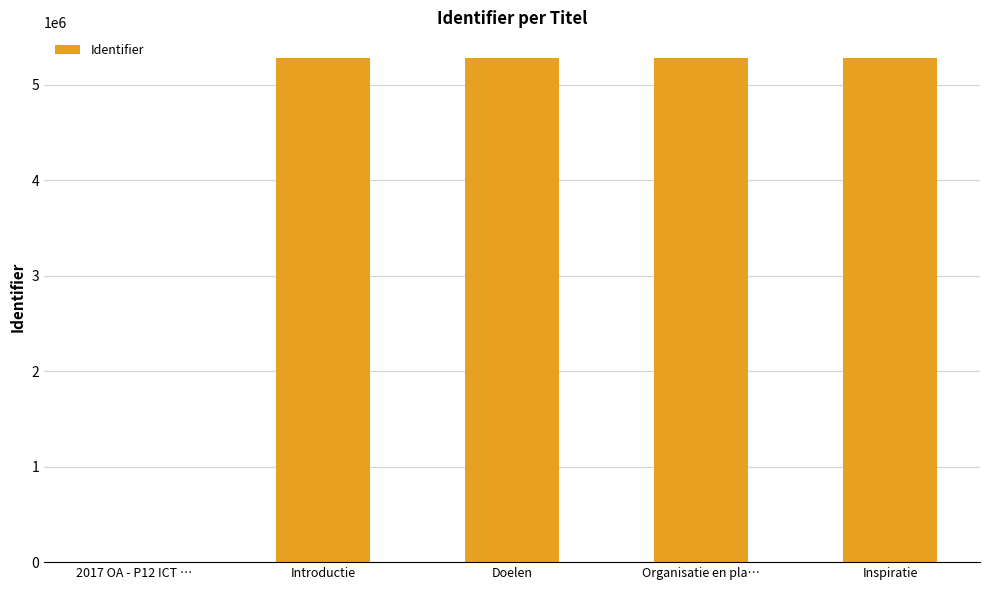

Where is the data nearest to the value 2643345?

Introductie